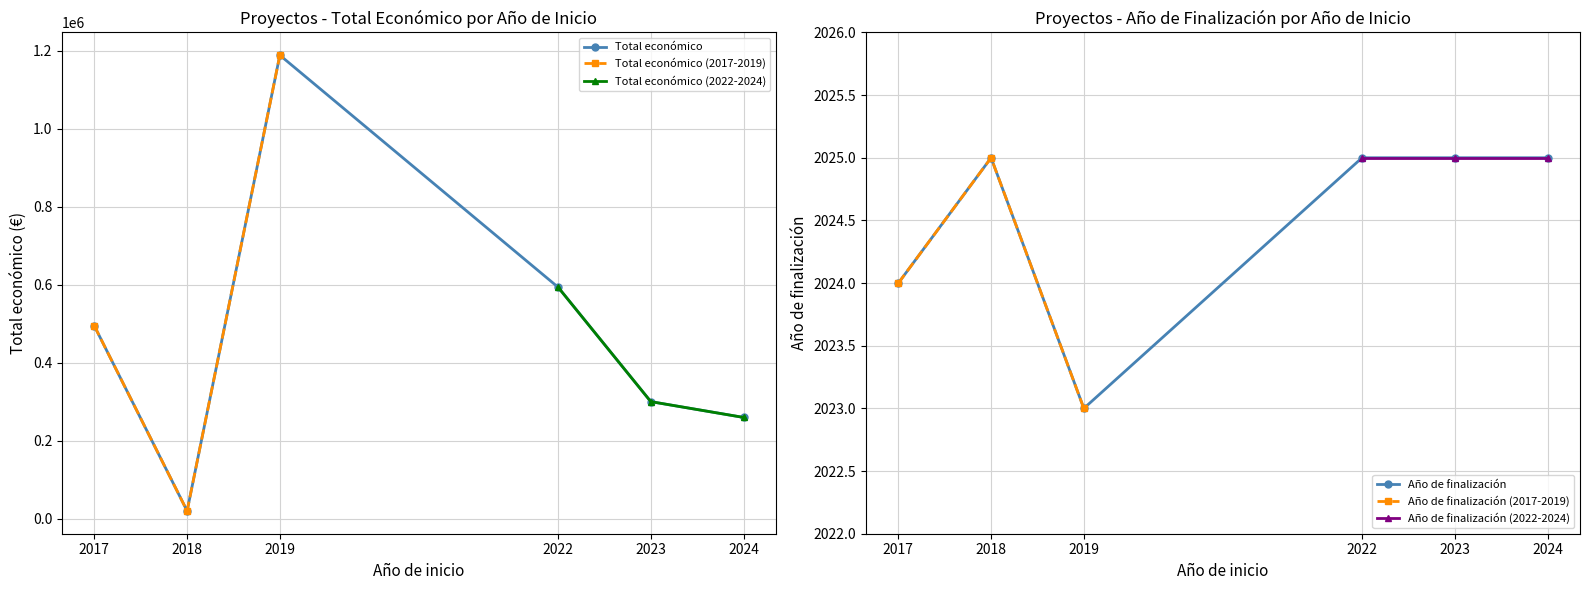

Which series has the largest total across all categories?

Total económico